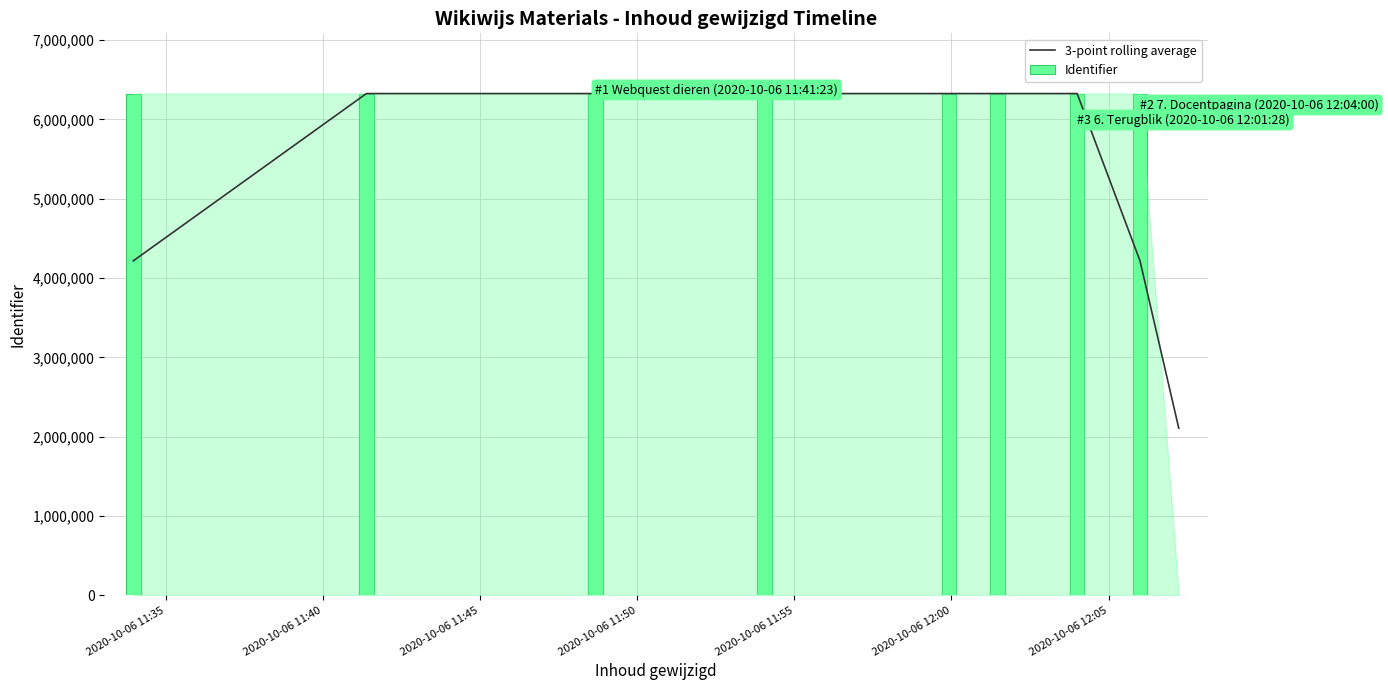

Does the chart contain any negative values?

No